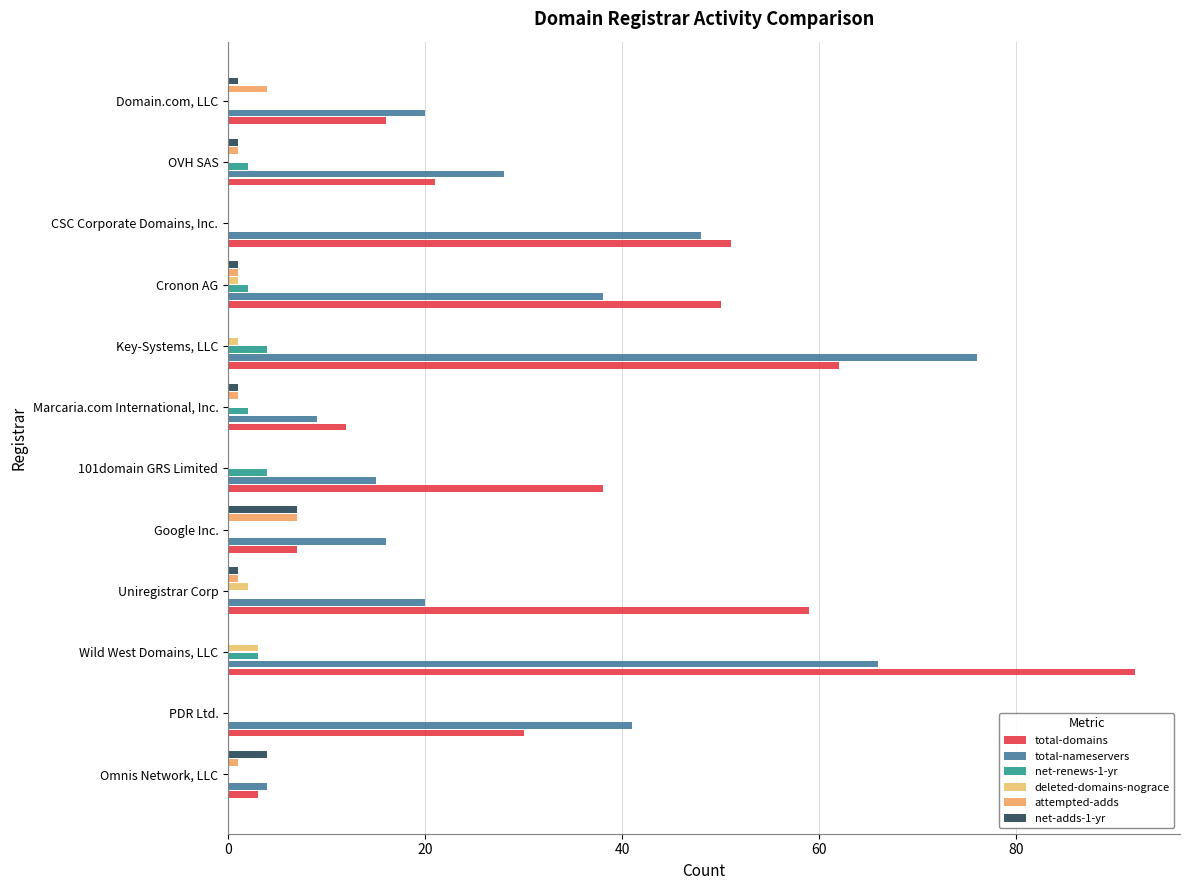

How many series are shown in this chart?

6